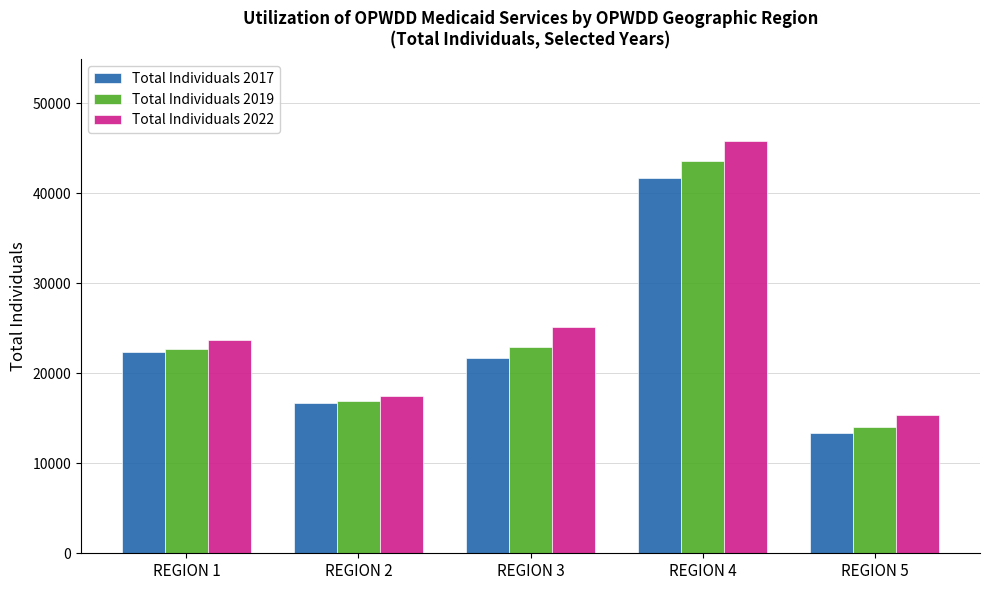

How many groups of bars are there?

5